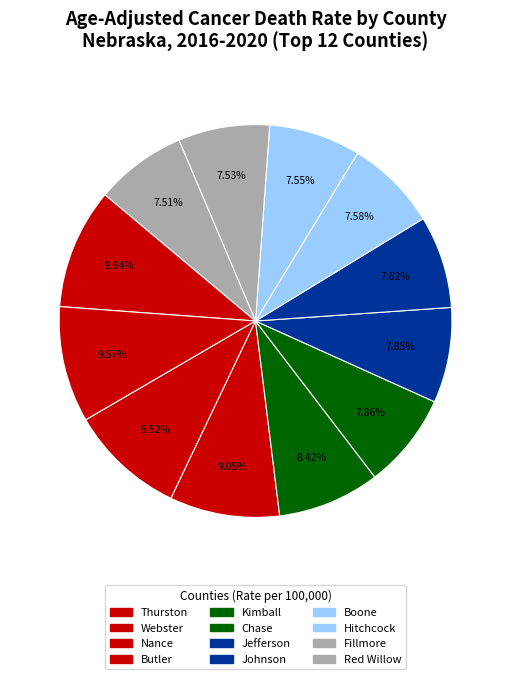

What is the largest slice in the pie chart?

Thurston County